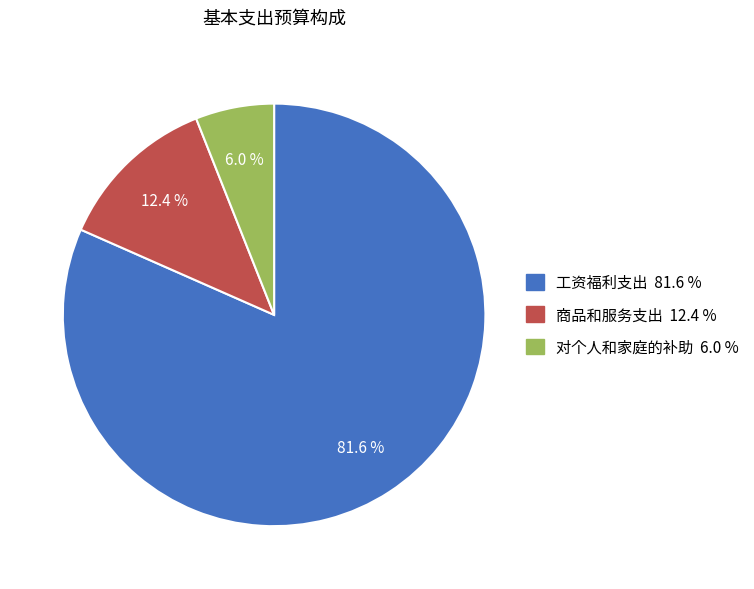

What is the largest slice in the pie chart?

工资福利支出